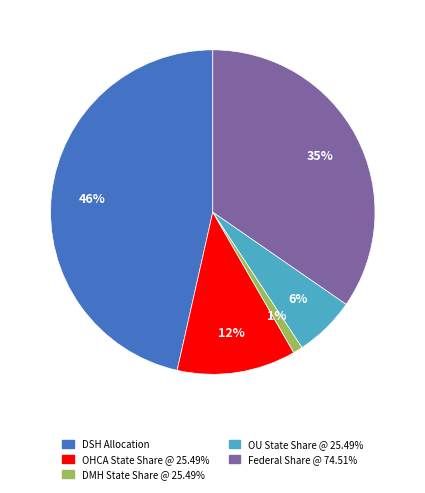

Which category has the biggest portion of the pie?

DSH Allocation